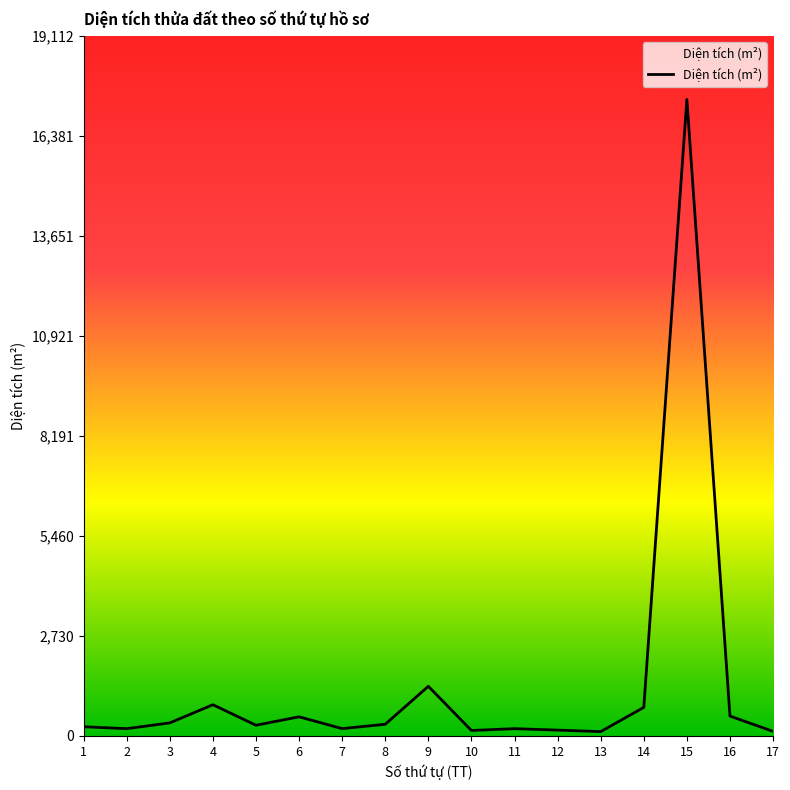

What is the greatest value displayed?

17374.3